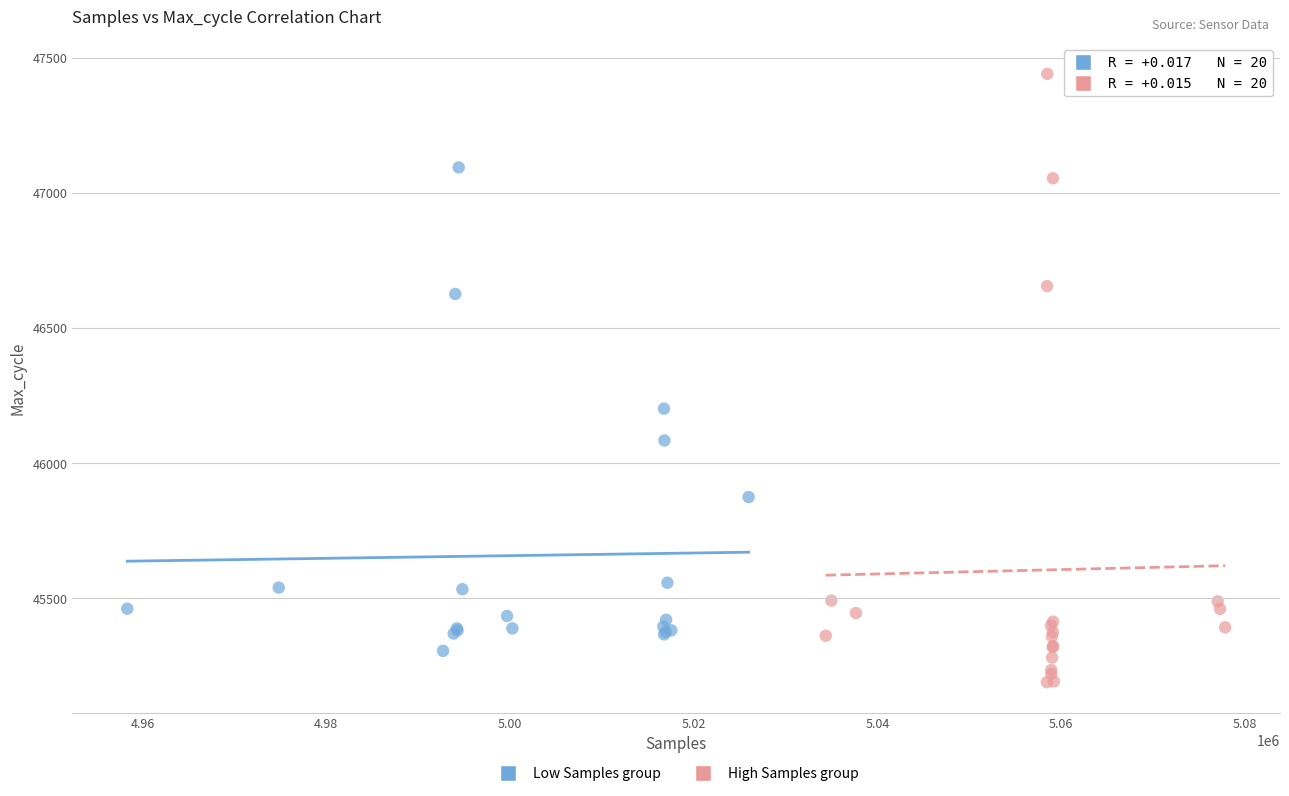

Which series has the largest Y range (max minus min)?

High Samples group